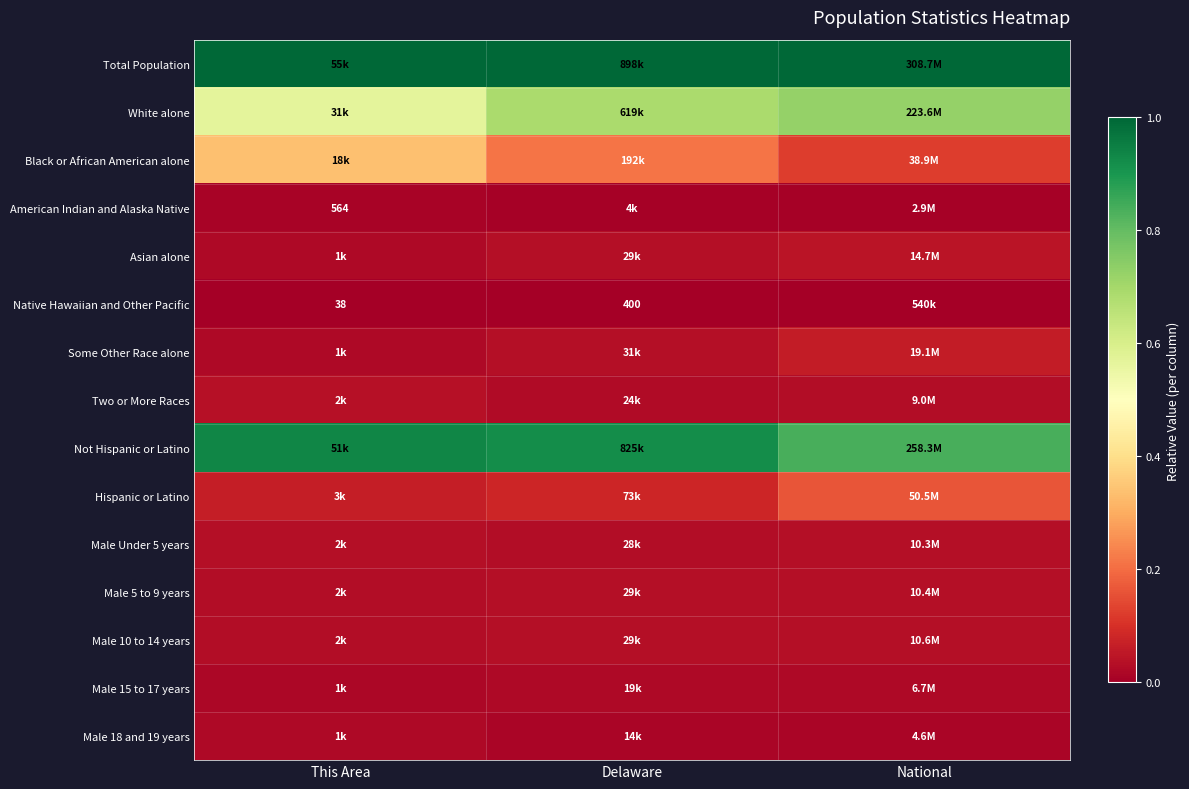

Is it true that Black or African American alone equals 0.2 at This Area?

False